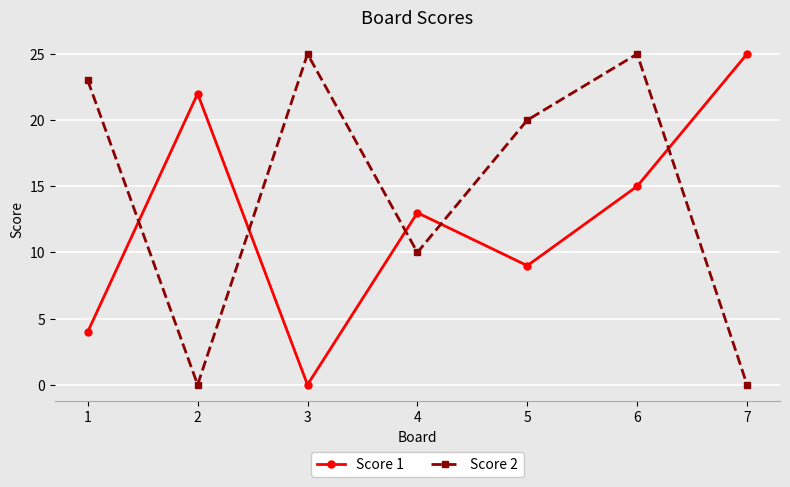

How many interior local peaks does the Score 1 series have?

2